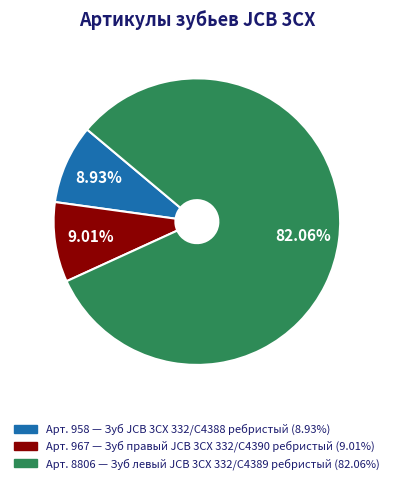

Is there a majority slice in this chart?

Yes